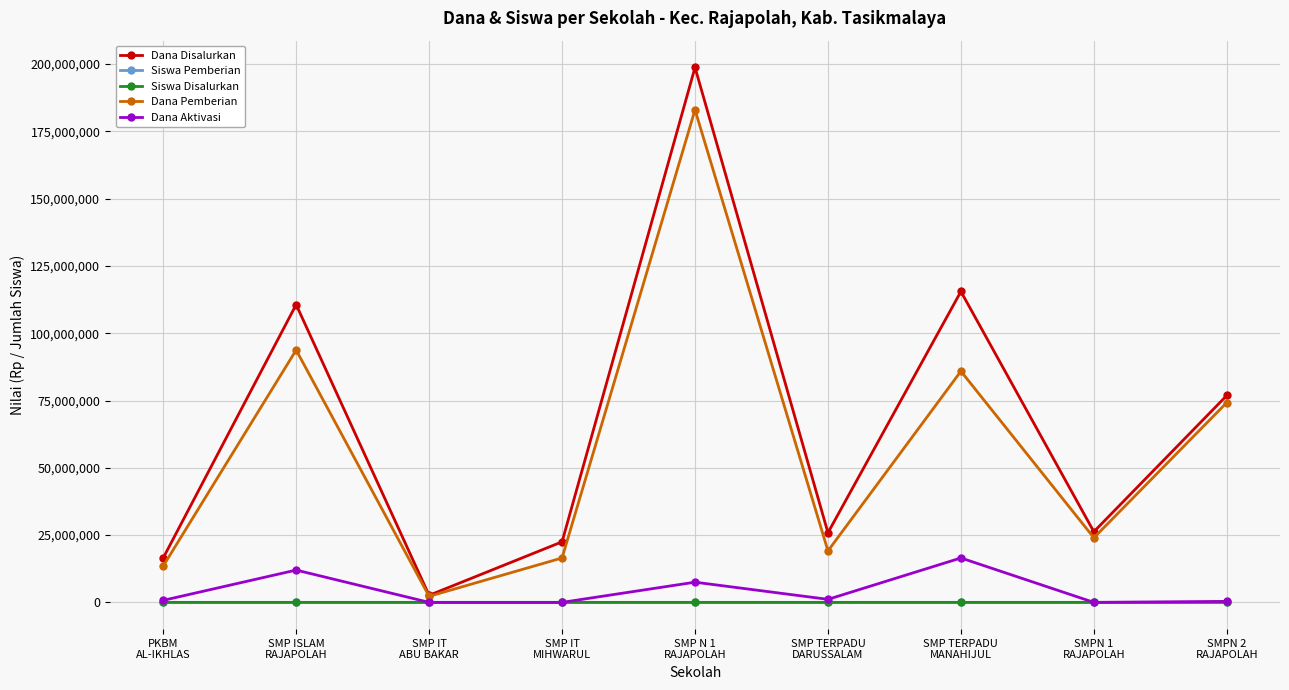

Which series has the widest spread of values?

Dana Disalurkan